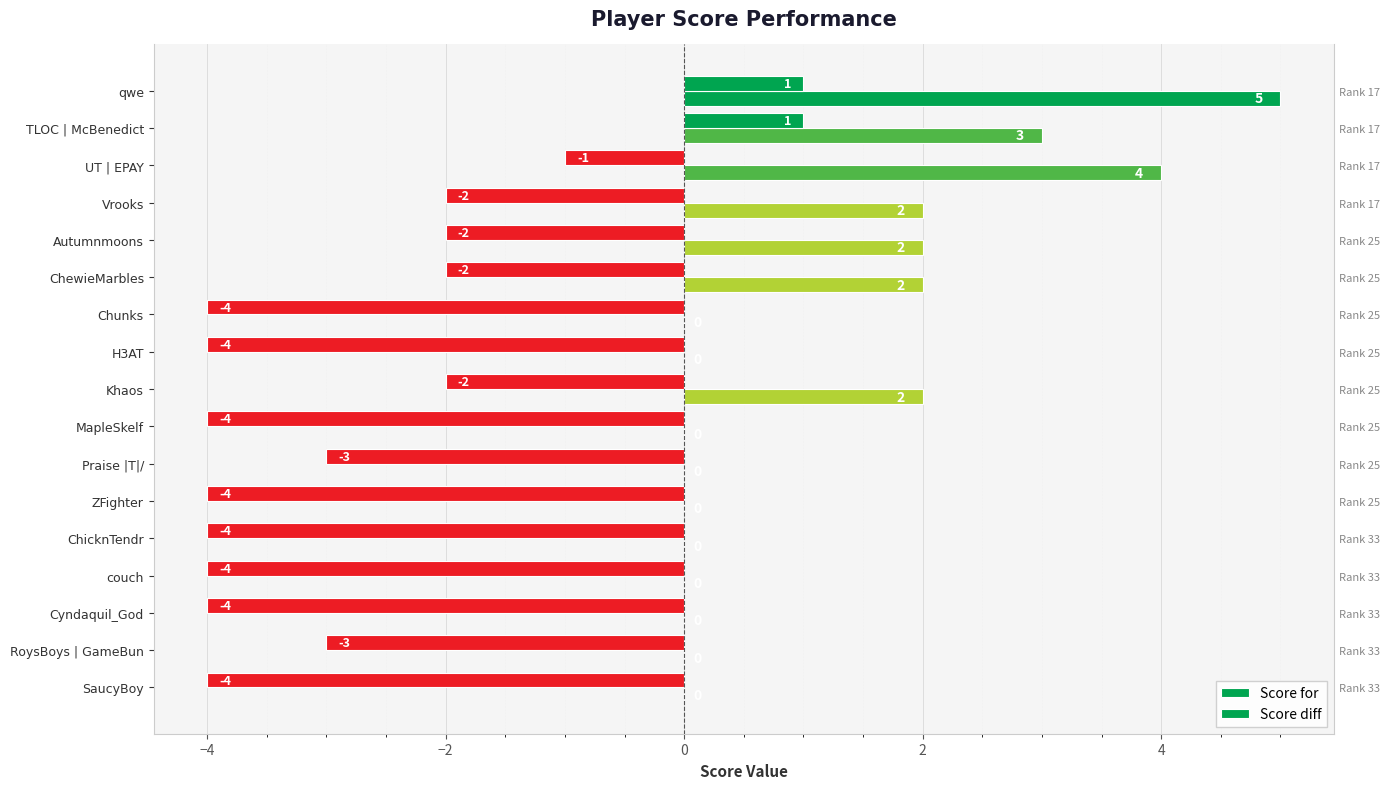

List the series in order of their peak value, highest first.

Score for, Score diff